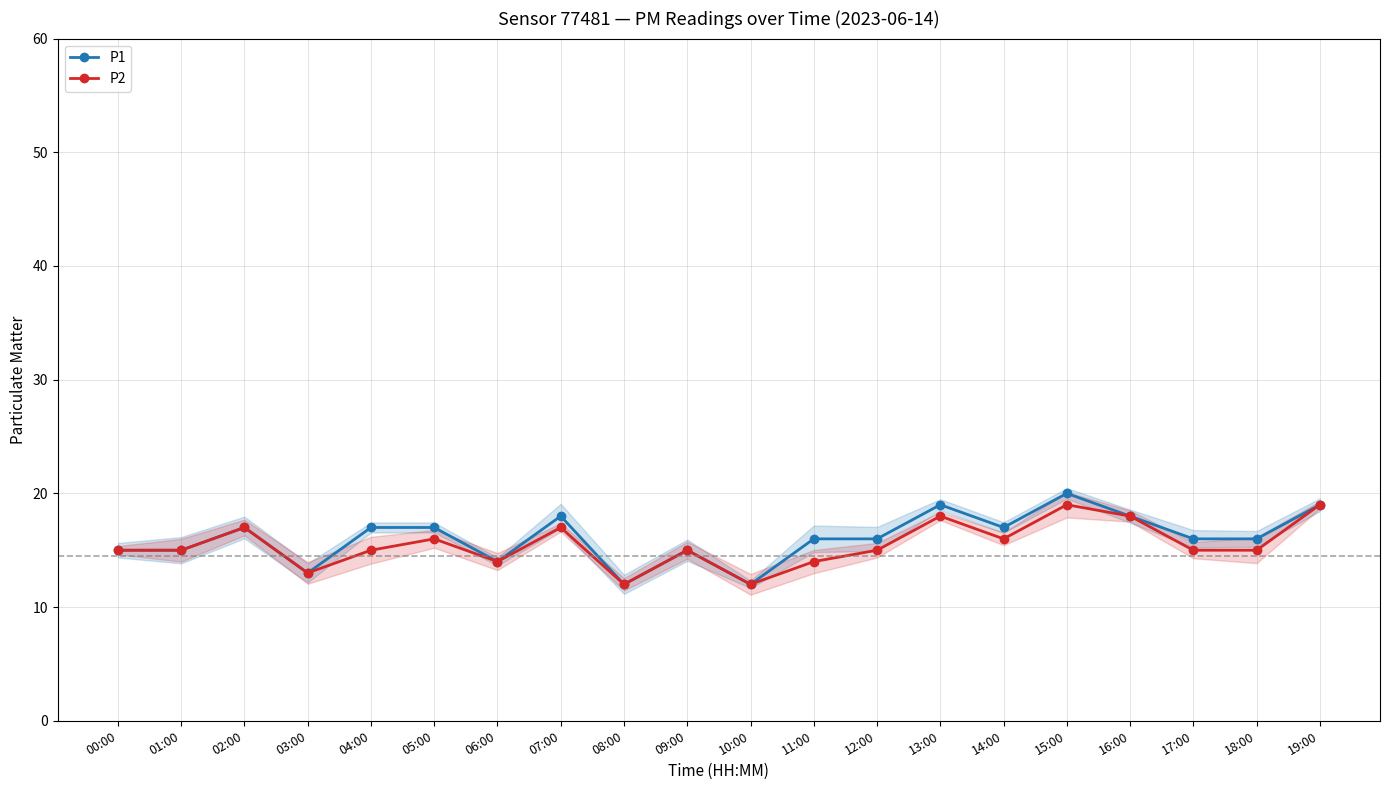

The P1 series shows 8 at 17:00. True or false?

False